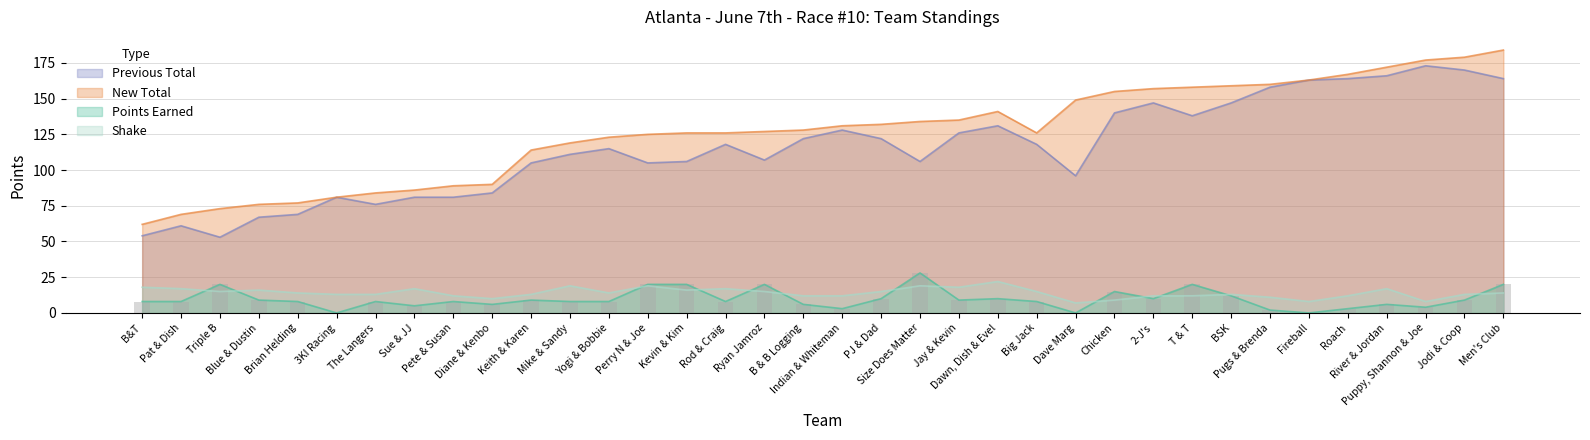

At Perry N & Joe, list the series in order from smallest to largest.

Shake, Points Earned, Previous Total, New Total